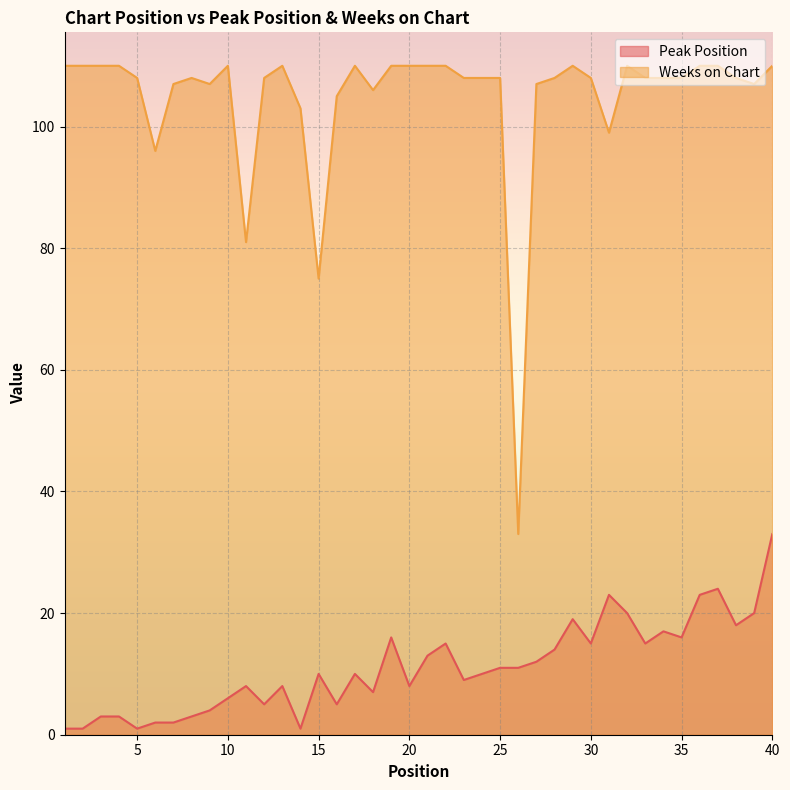

Count the number of categories in the chart.

40